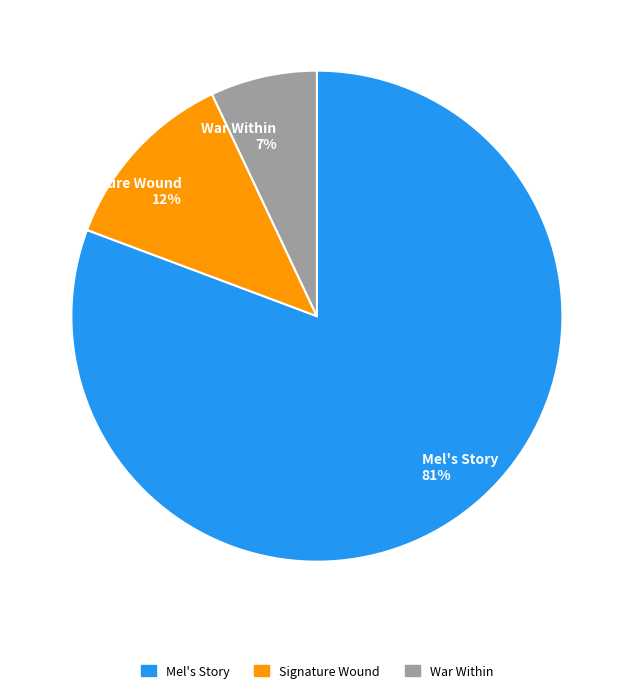

Is it true that Signature Wound is 3% of the pie?

False